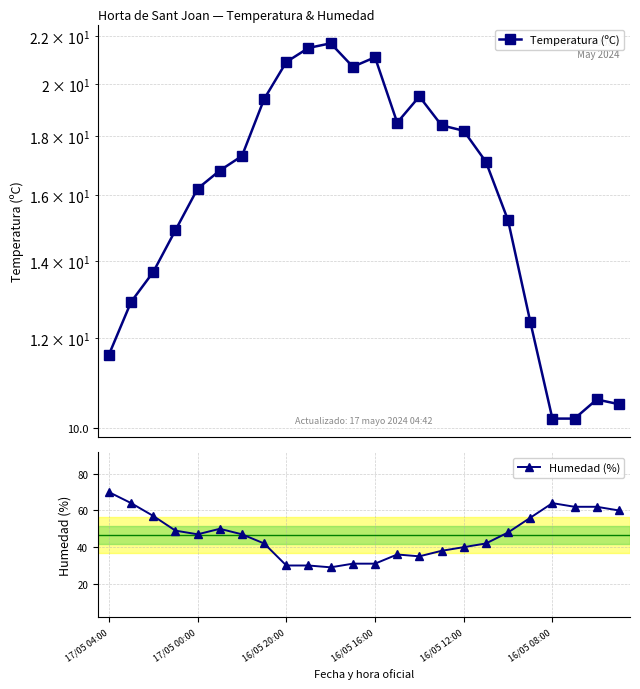

Which series has the largest range (max minus min)?

Humedad (%)